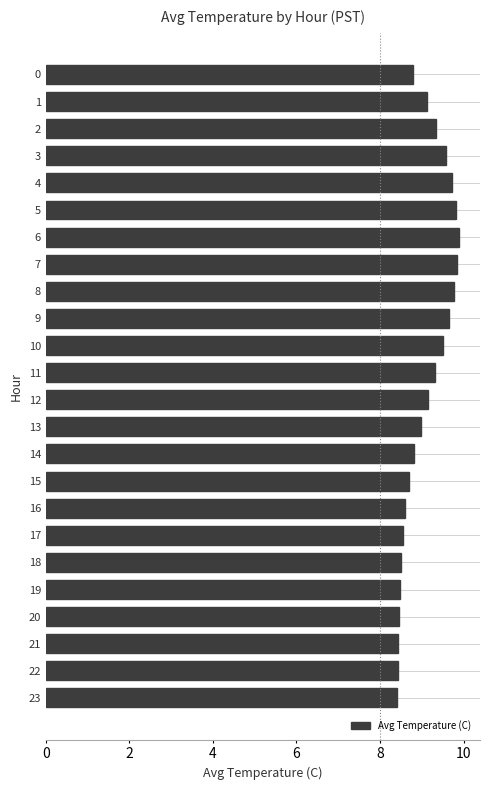

How many series are shown in this chart?

1